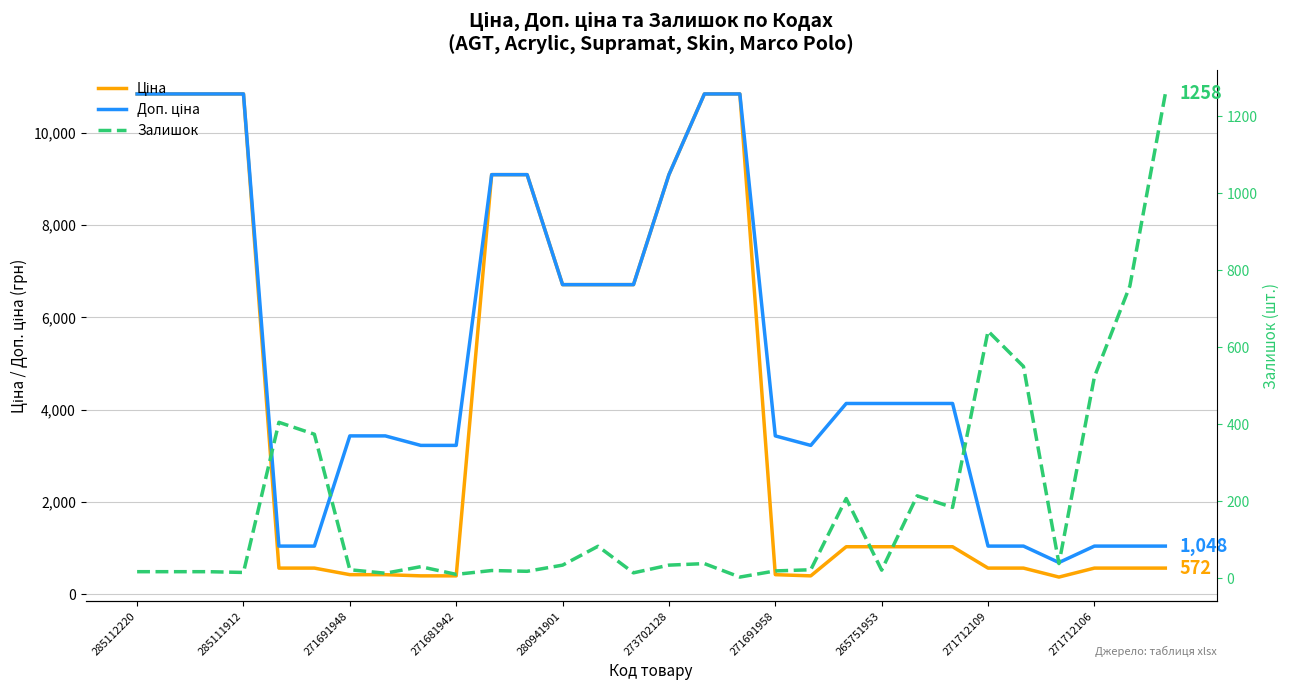

What is the value of the Залишок point at the 26th from the left?

550.0